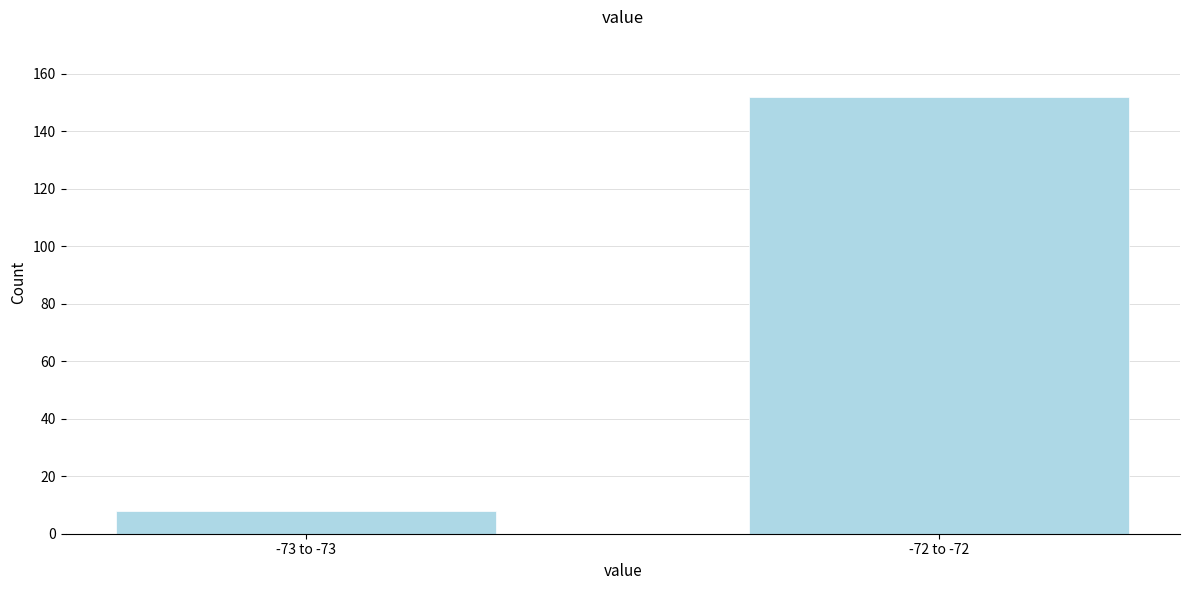

Reading right to left, extract all data points from this chart.

-72 to -72=152	-73 to -73=8